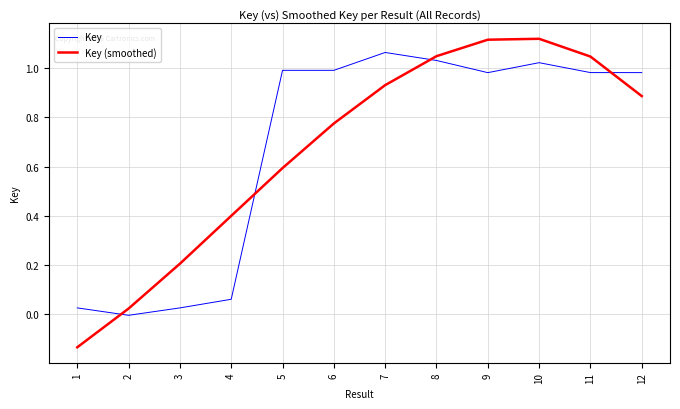

Which series has the largest range (max minus min)?

Key (smoothed)